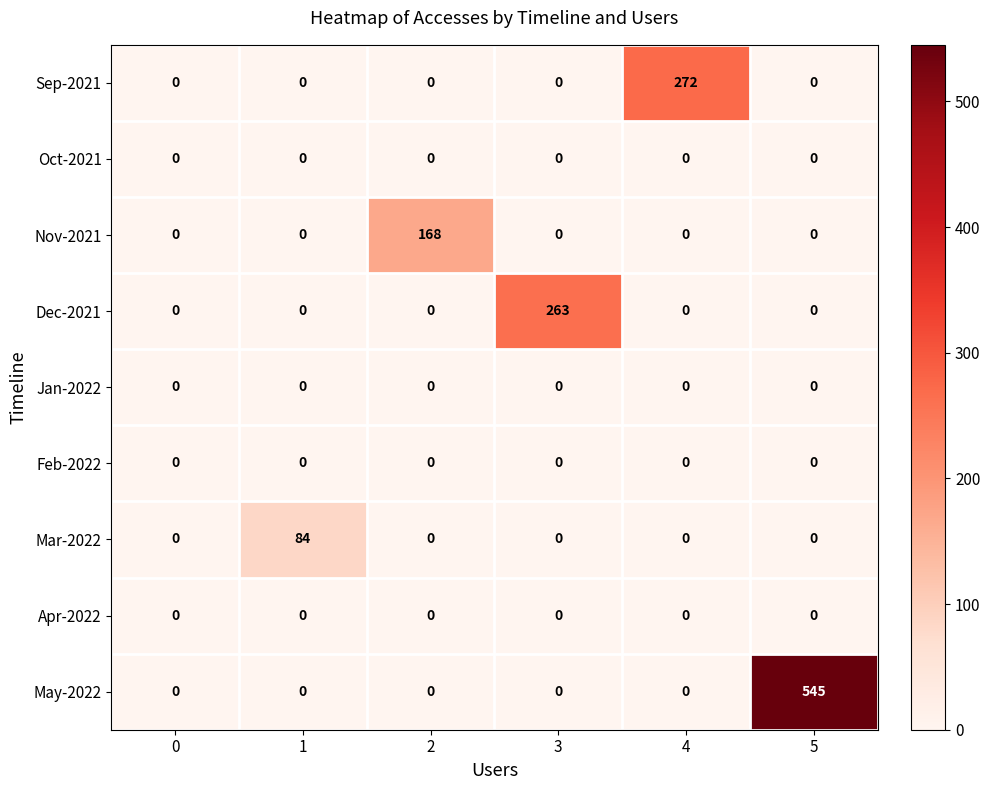

Is it true that Dec-2021 equals 0 at 4?

True